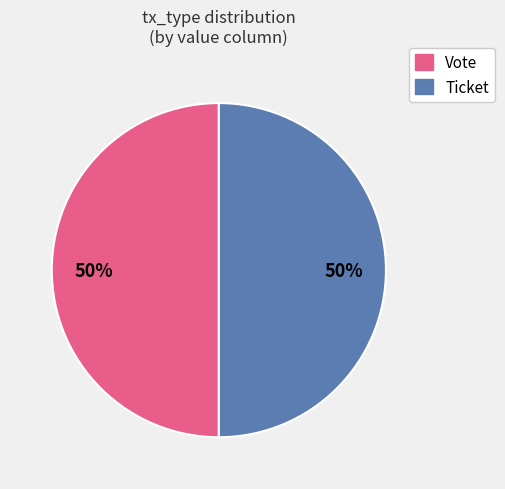

What is the ratio of the value at Vote to the value at Ticket?

1.0